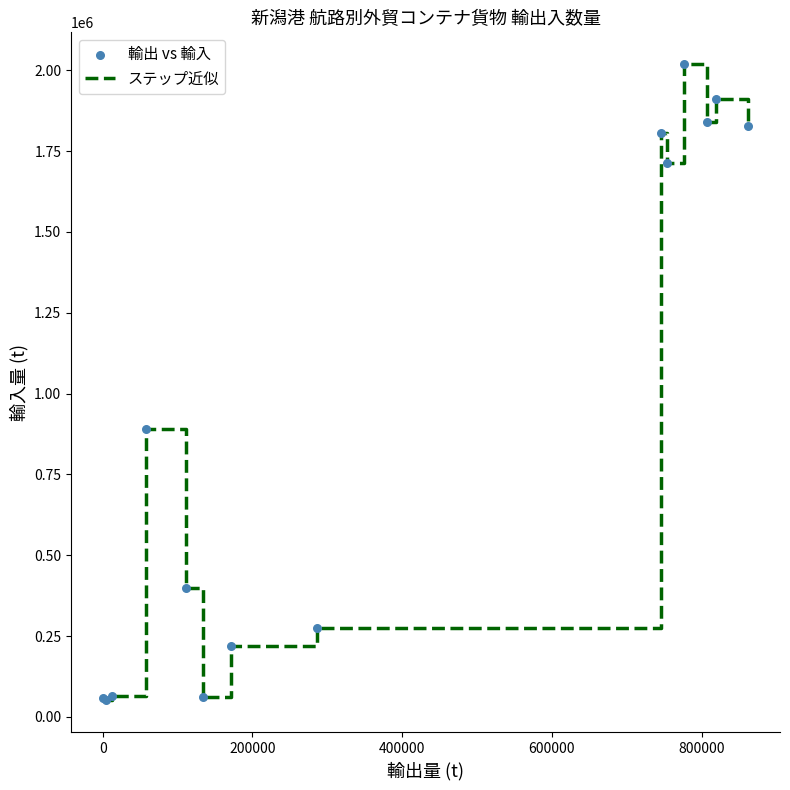

What is the smallest value displayed?

51223